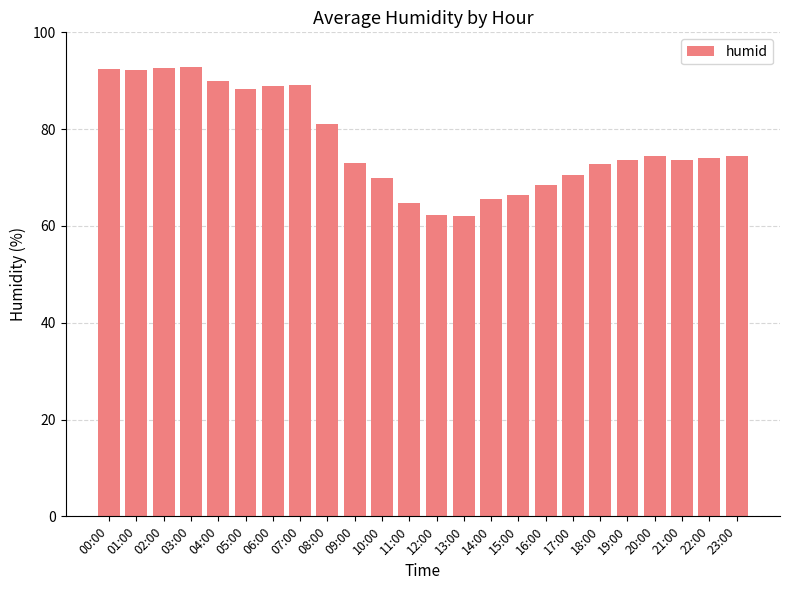

What is the maximum value shown in the chart?

92.8